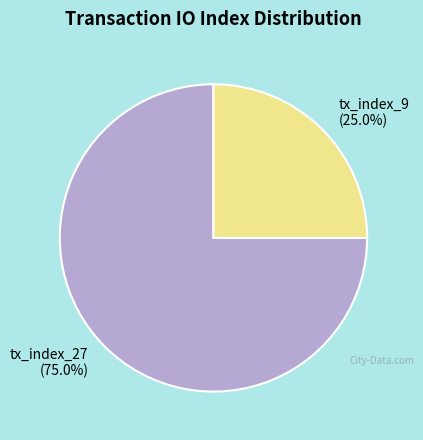

To the nearest percent, what portion does tx_index_27 represent?

75%